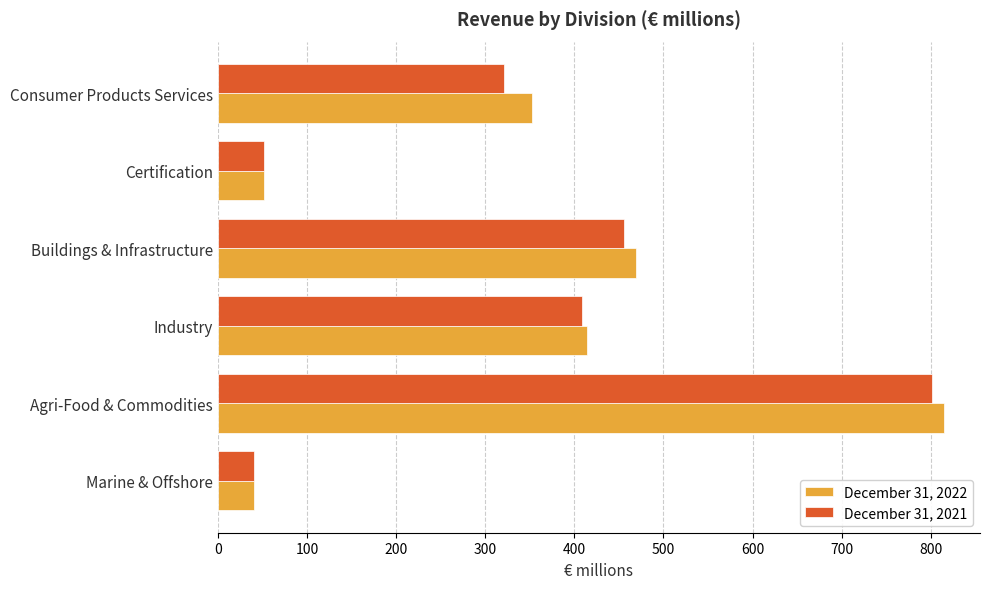

True or false: December 31, 2021 has a value of 755.3 at Buildings & Infrastructure.

False